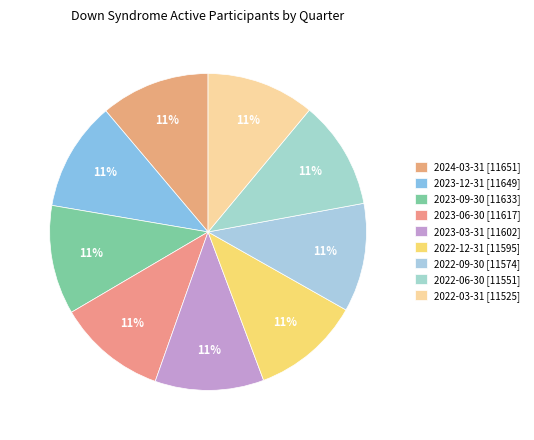

The 2024-03-31 slice represents 11% of the pie. True or false?

True